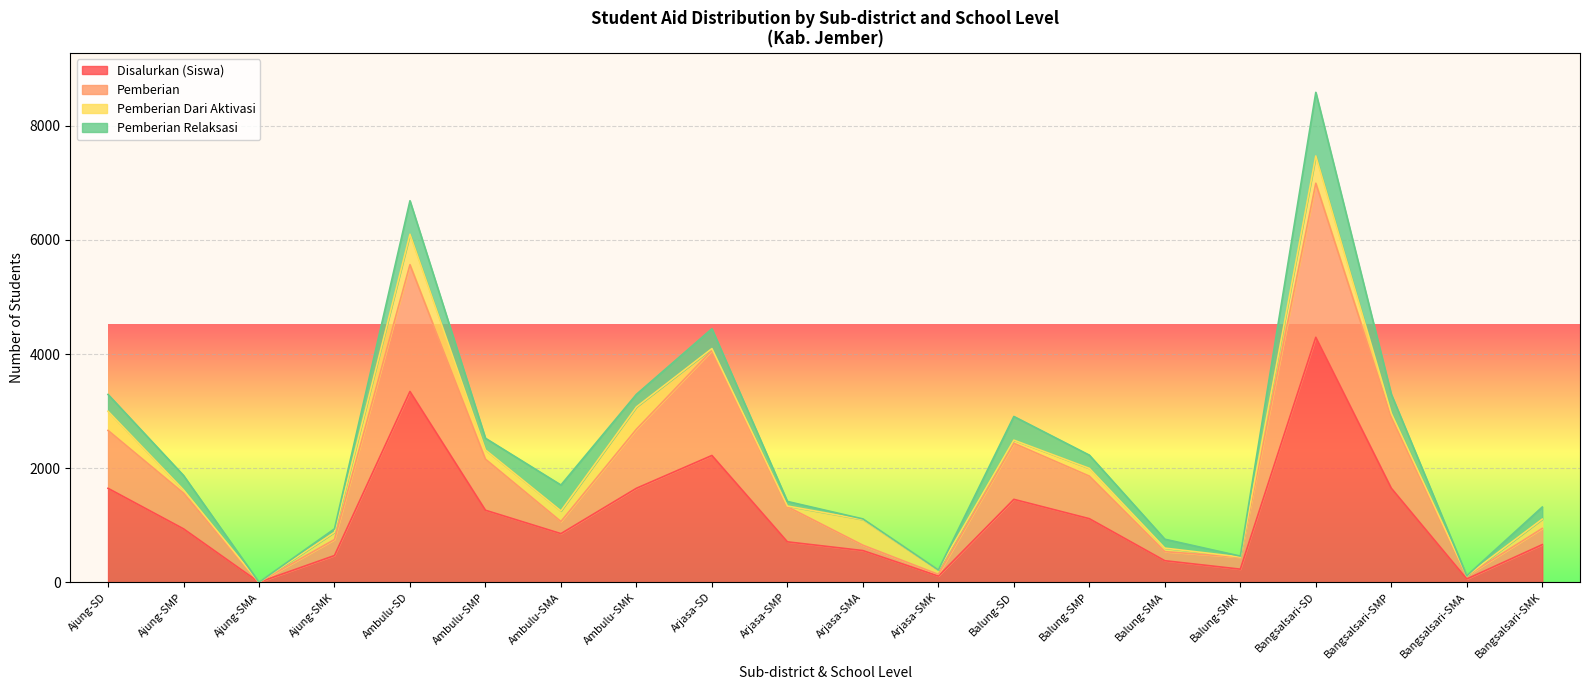

What is the label of the 15th point from the right?

Ambulu-SMP